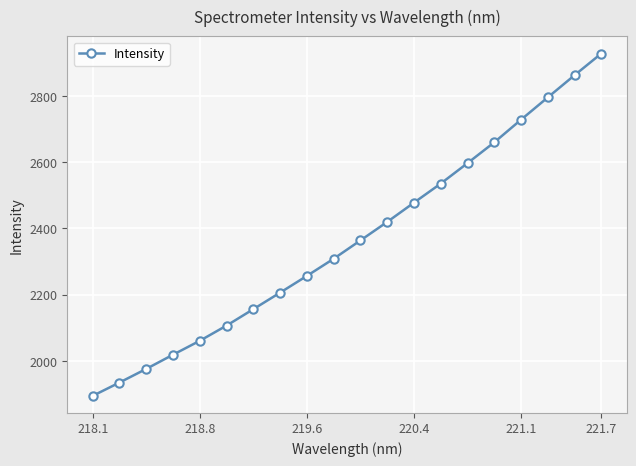

True or false: there are more than 0 points higher than both neighbors.

False